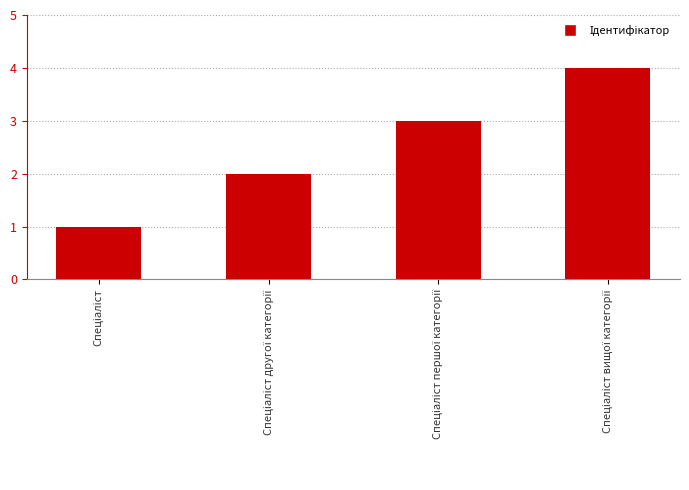

What is the maximum value shown in the chart?

4